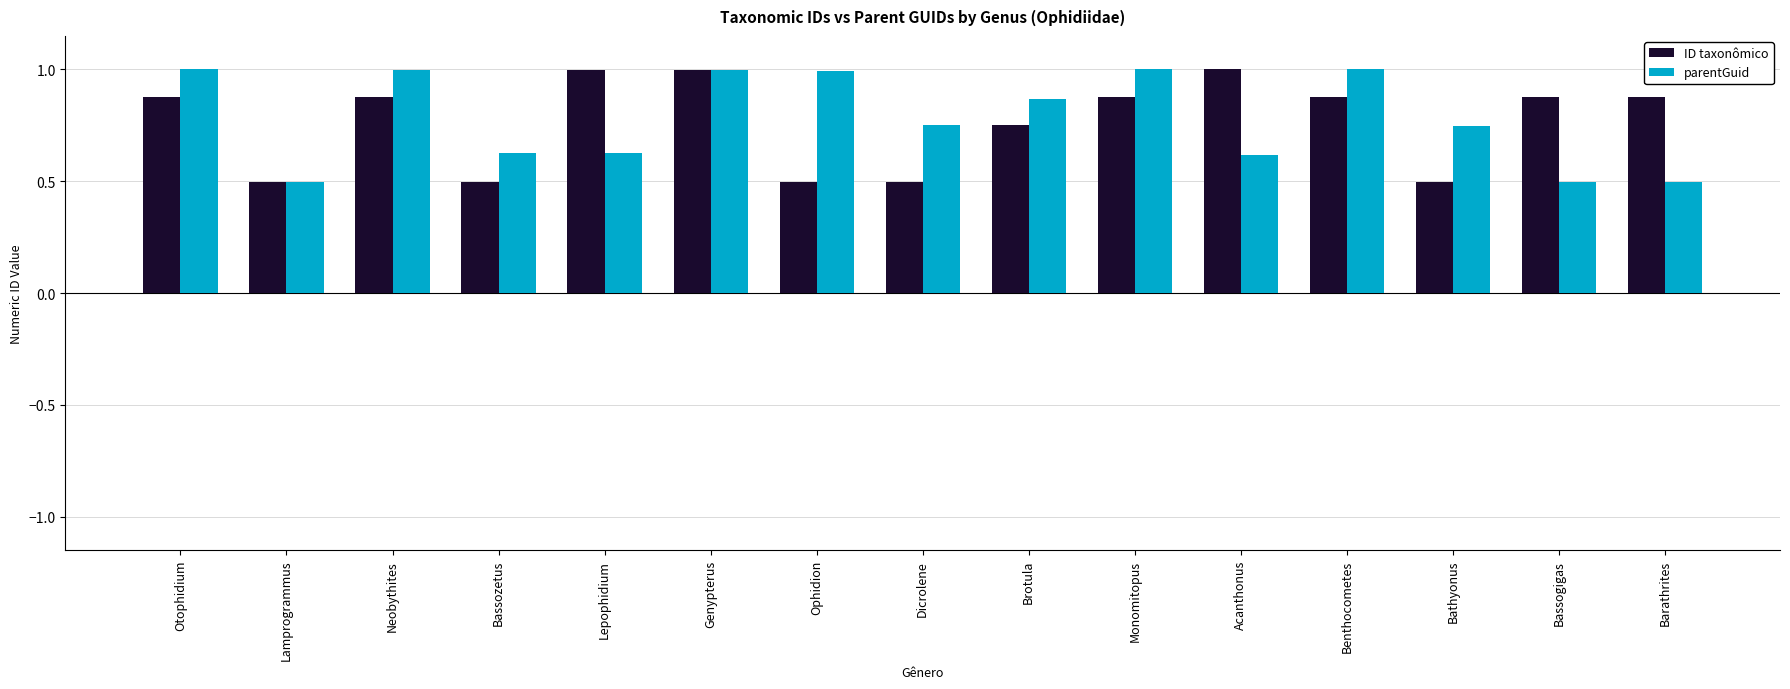

Is the value of parentGuid at Bathyonus greater than the value of ID taxonômico at Otophidium?

No